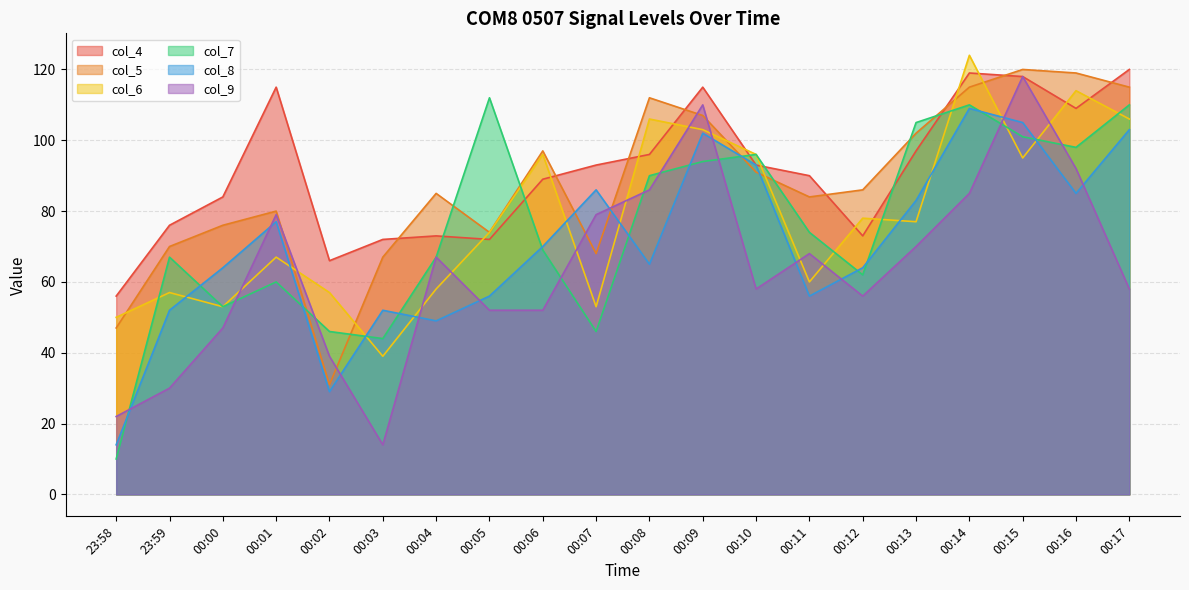

How many data points in col_5 are above 86?

9